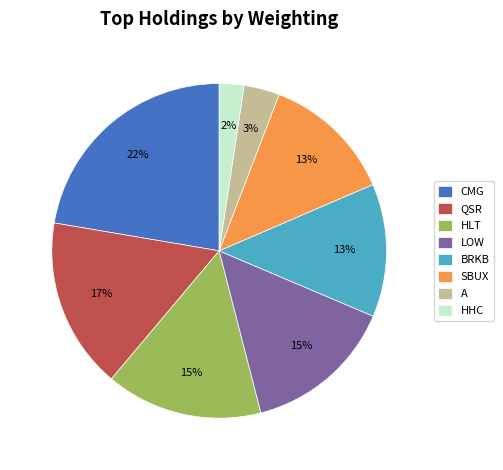

Does any single category account for the majority?

No